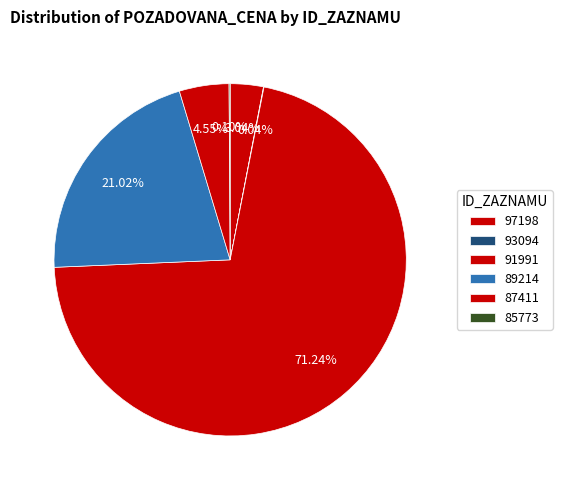

Is it true that 89214 is 16% of the pie?

False